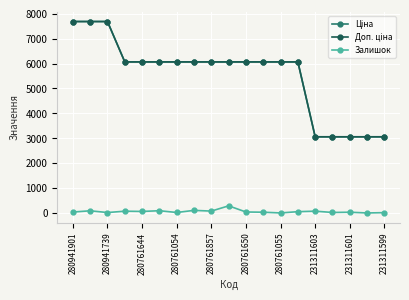

At how many categories does at least one series exceed 6777?

3